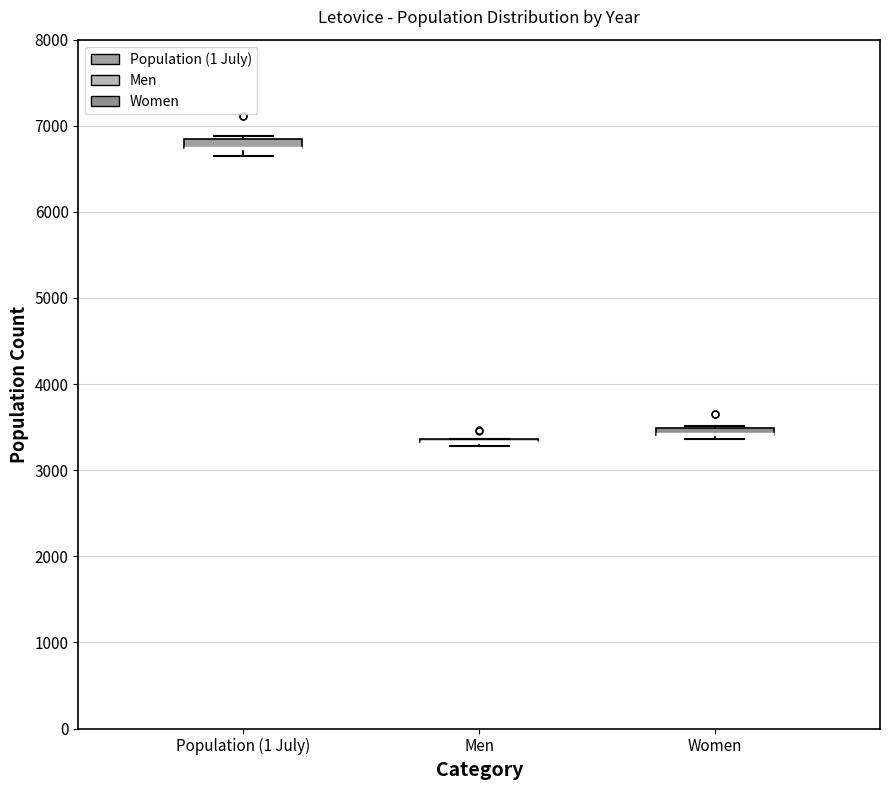

Where is the upper edge of the box for Women on the y-axis? The values are not printed on the chart, so give them approximately, as read against the axis.

3500